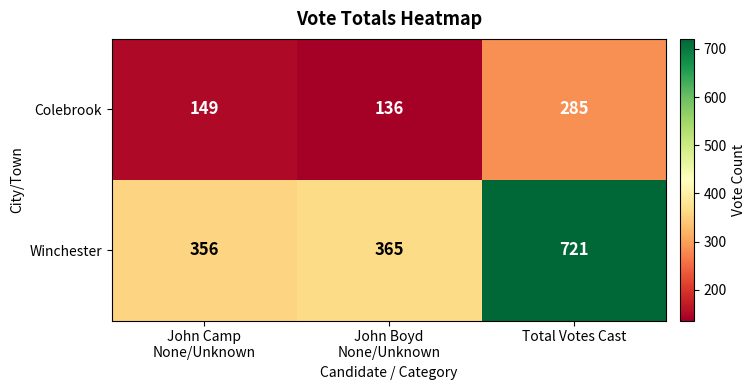

At John Camp
None/Unknown, list the series in order from smallest to largest.

Colebrook, Winchester